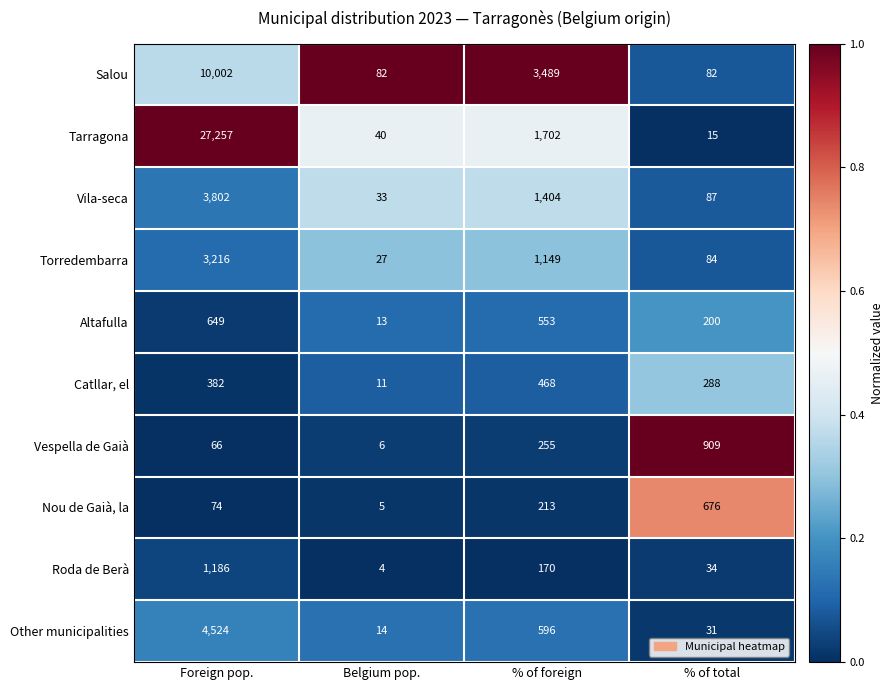

True or false: Torredembarra has a value of 1397 at Foreign pop..

False